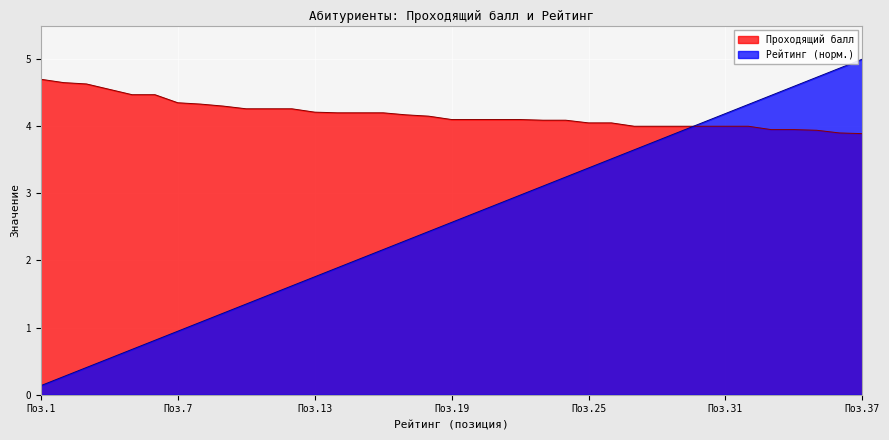

Which series has the largest total across all categories?

Проходящий балл